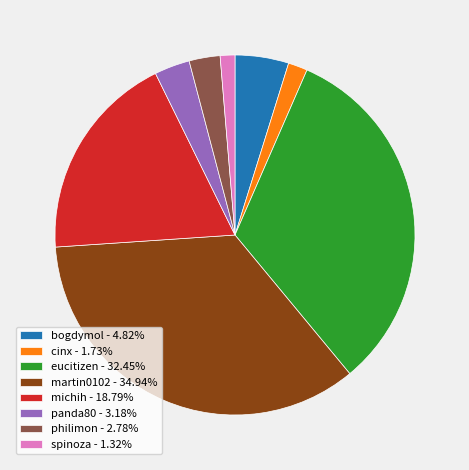

Is the sum of michih - 18.79% and eucitizen - 32.45% greater than half?

Yes